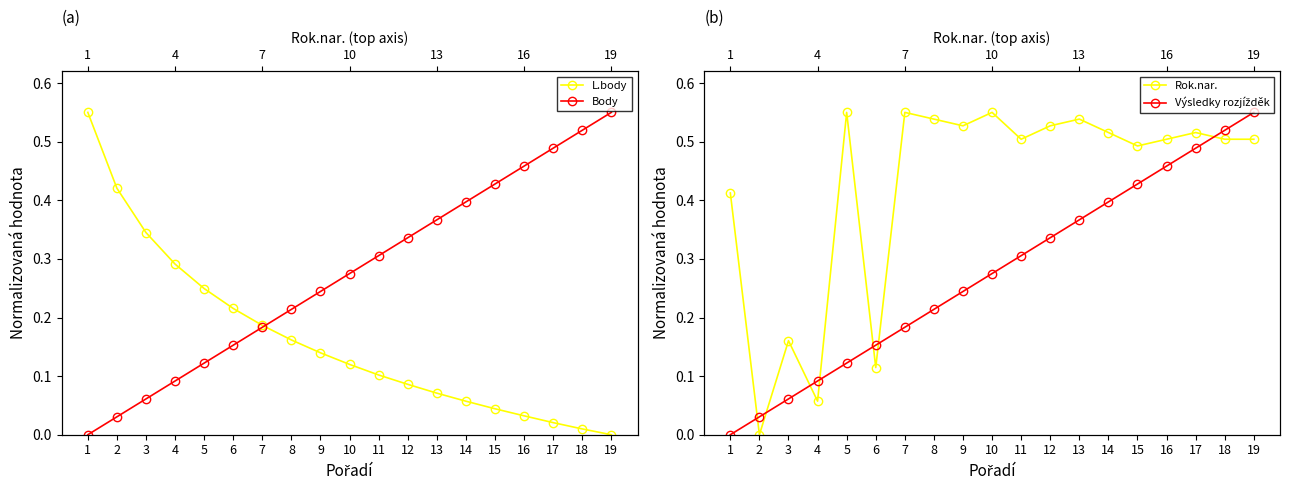

What are all the series names shown in the legend?

L.body, Body, Rok.nar., Výsledky rozjížděk